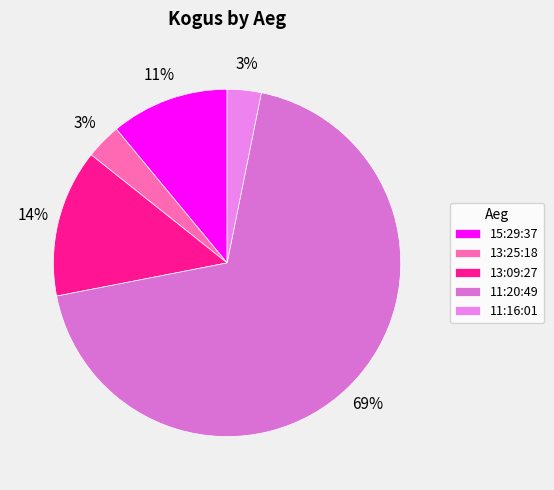

Count the number of slices in the pie.

5